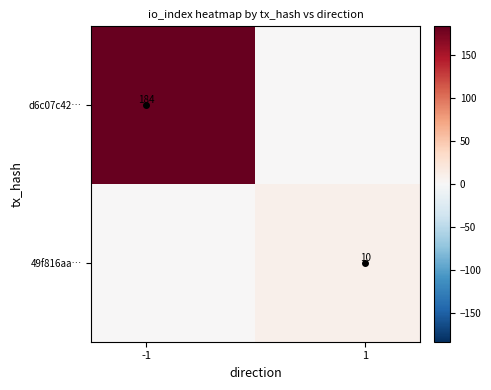

List the series in order of their overall mean, lowest first.

49f816aa…, d6c07c42…